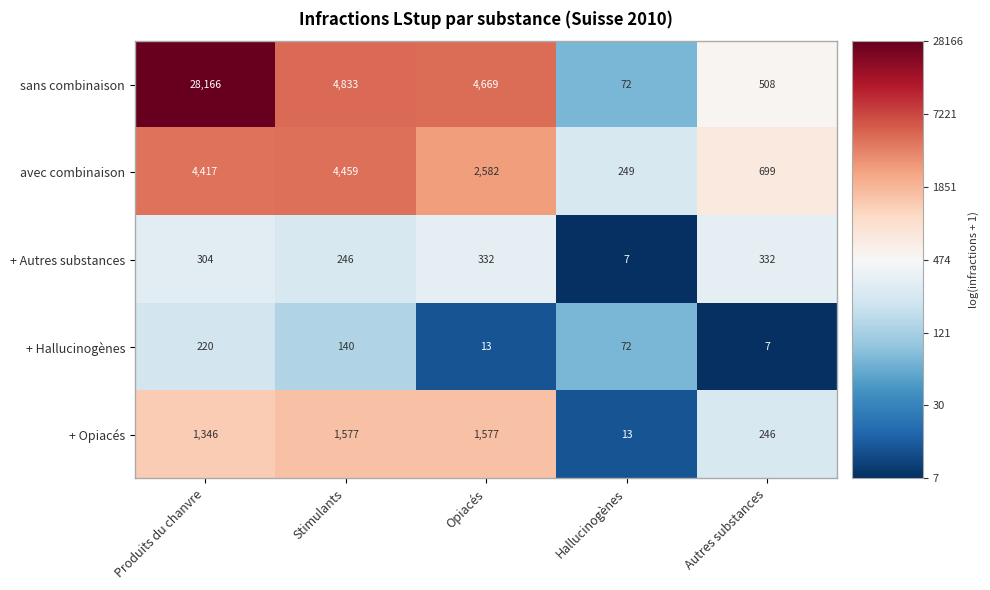

Reading right to left, transcribe all the data shown in this chart.

sans combinaison: Autres substances=508	Hallucinogènes=72	Opiacés=4669	Stimulants=4833	Produits du chanvre=28166
avec combinaison: Autres substances=699	Hallucinogènes=249	Opiacés=2582	Stimulants=4459	Produits du chanvre=4417
+ Autres substances: Autres substances=332	Hallucinogènes=7	Opiacés=332	Stimulants=246	Produits du chanvre=304
+ Hallucinogènes: Autres substances=7	Hallucinogènes=72	Opiacés=13	Stimulants=140	Produits du chanvre=220
+ Opiacés: Autres substances=246	Hallucinogènes=13	Opiacés=1577	Stimulants=1577	Produits du chanvre=1346